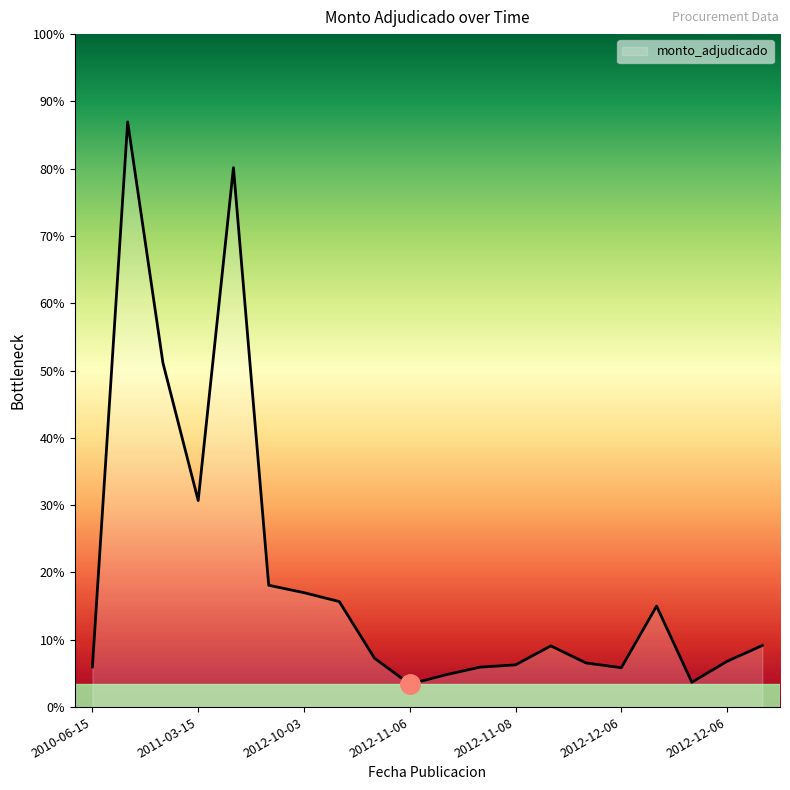

Is this an area chart (filled region under the line)?

Yes